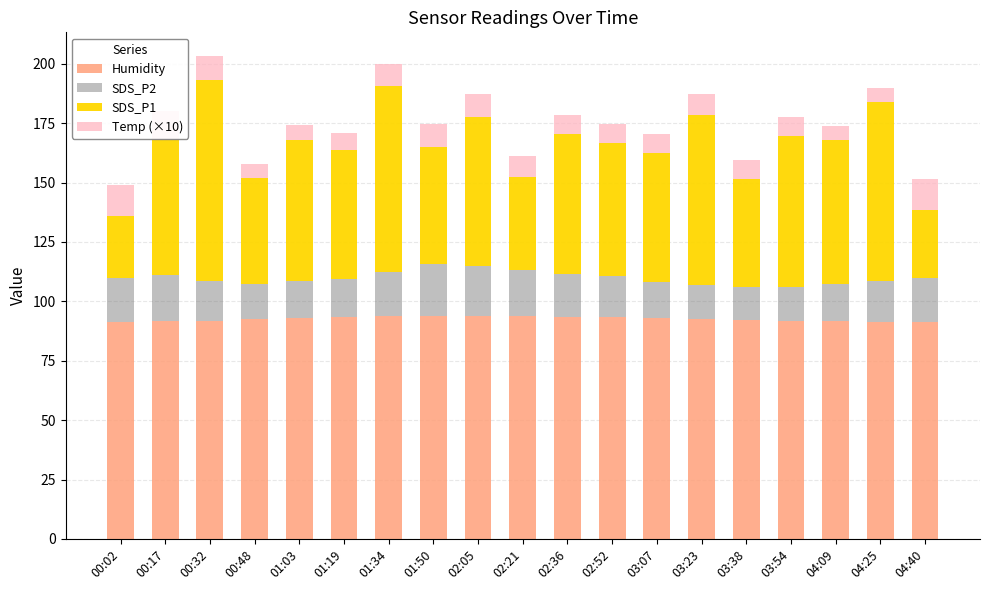

What is the minimum value for Humidity?

91.3